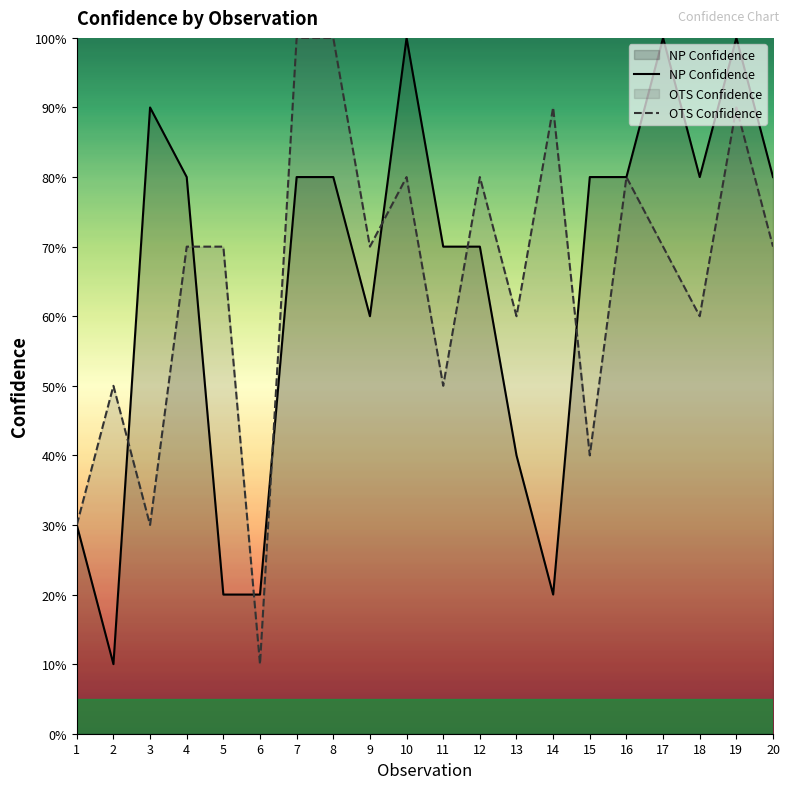

True or false: NP Confidence and OTS Confidence intersect in this chart.

True